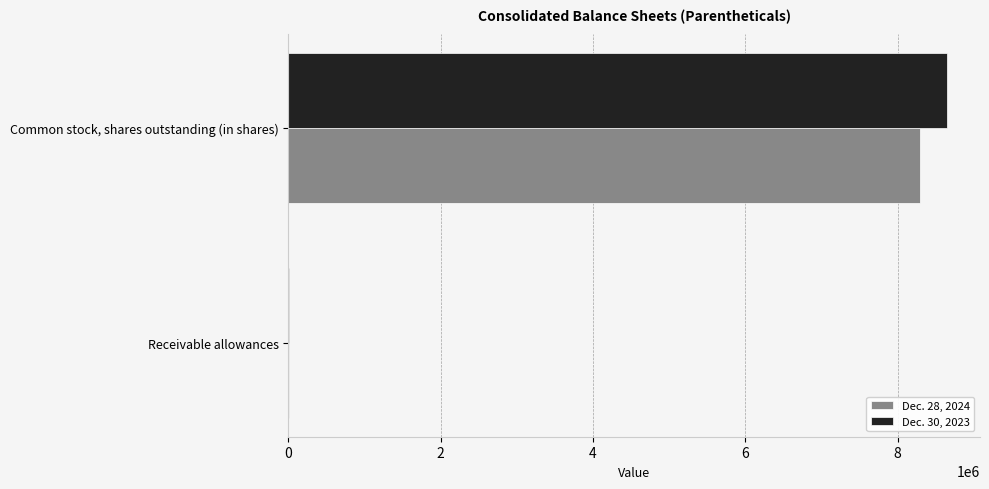

Which series has the widest spread of values?

Dec. 30, 2023